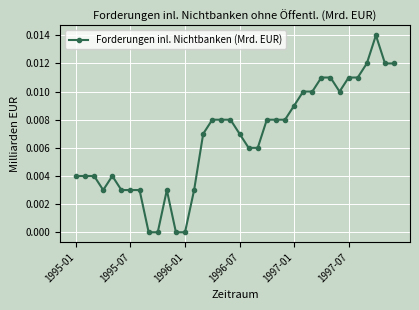

True or false: the data has more than 2 interior local peaks.

True